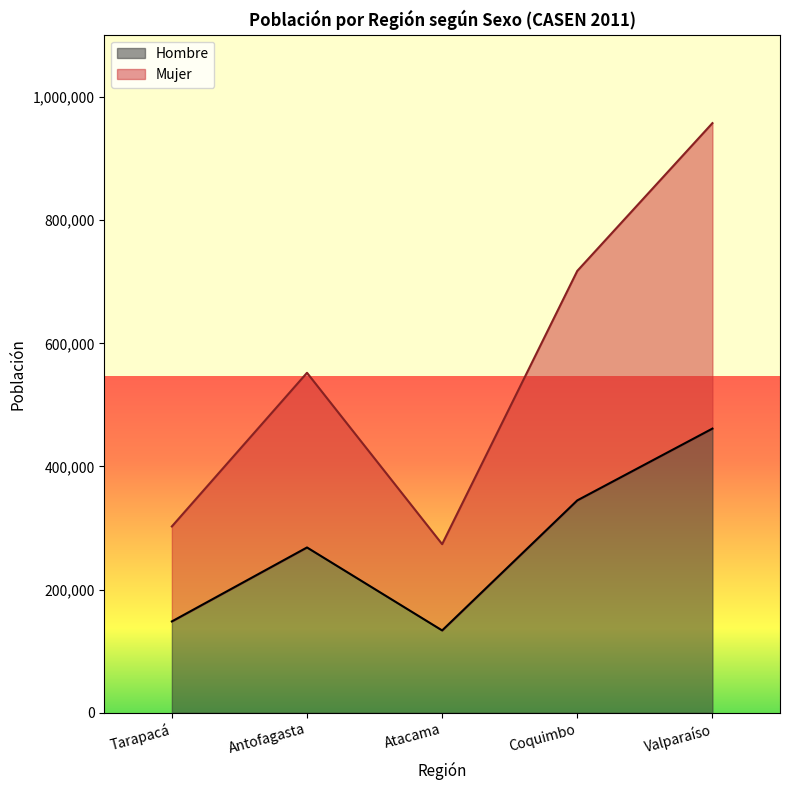

Which category has the lowest value in the Hombre series?

Atacama